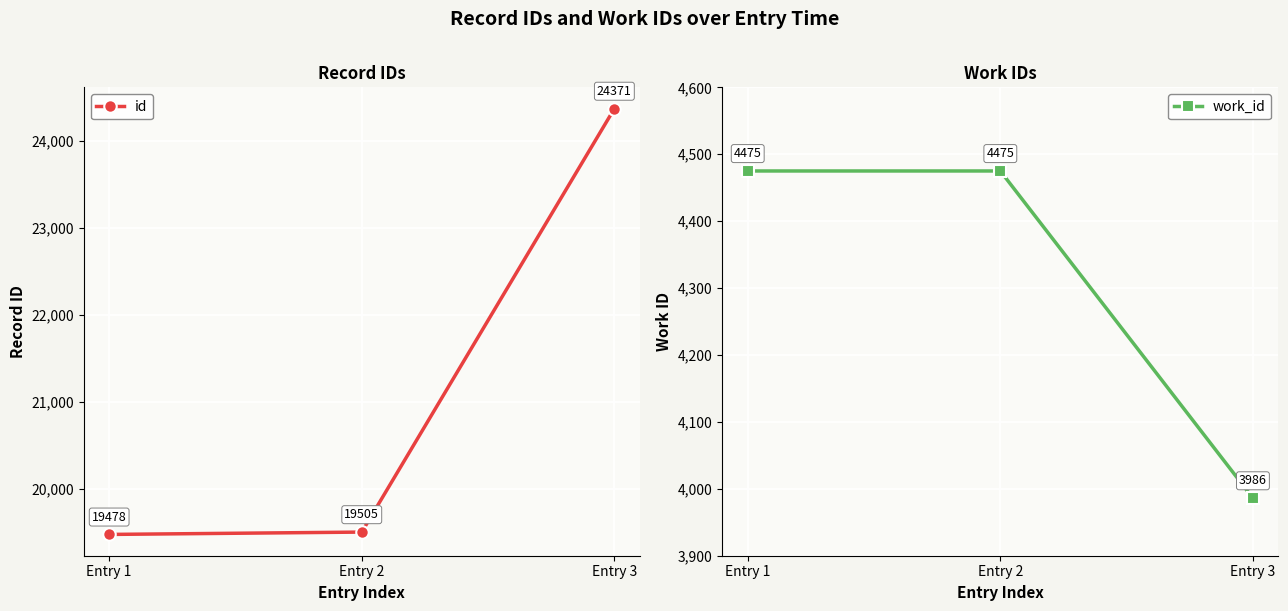

True or false: work_id has a value of 3986 at Entry 3.

True